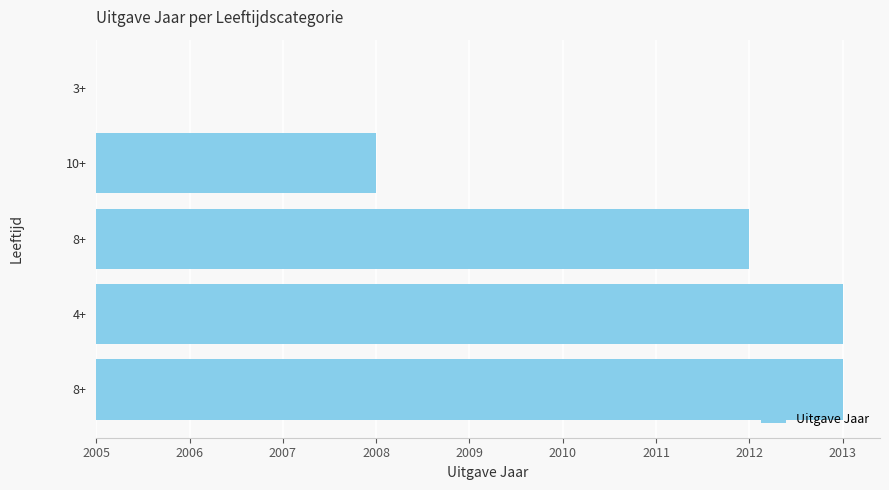

Where does the data first go above 7?

8+